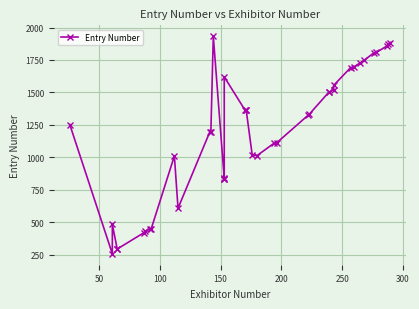

The value at 11 is 557. True or false?

False